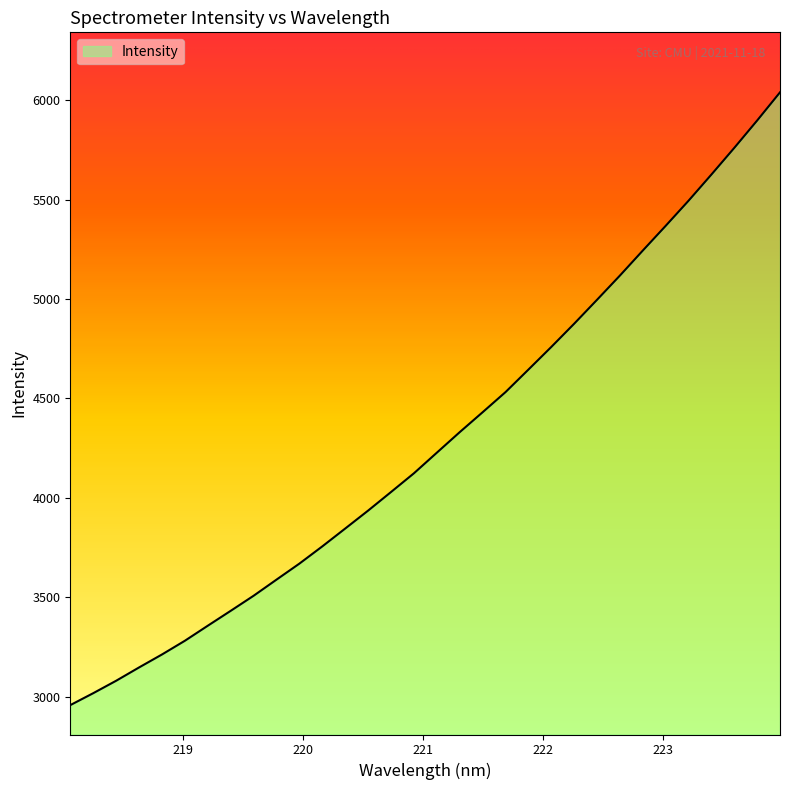

Reading left to right, list all the values displayed in this chart.

2956.9	3016.9	3079.4	3146.4	3211.7	3280.8	3356.4	3431.4	3507.2	3588.4	3669.1	3755.7	3845.5	3935.8	4029.3	4123.5	4227.1	4330.4	4430.6	4531.9	4645.1	4759.1	4876.0	4996.5	5118.4	5244.2	5368.6	5495.0	5626.8	5760.9	5898.7	6040.4